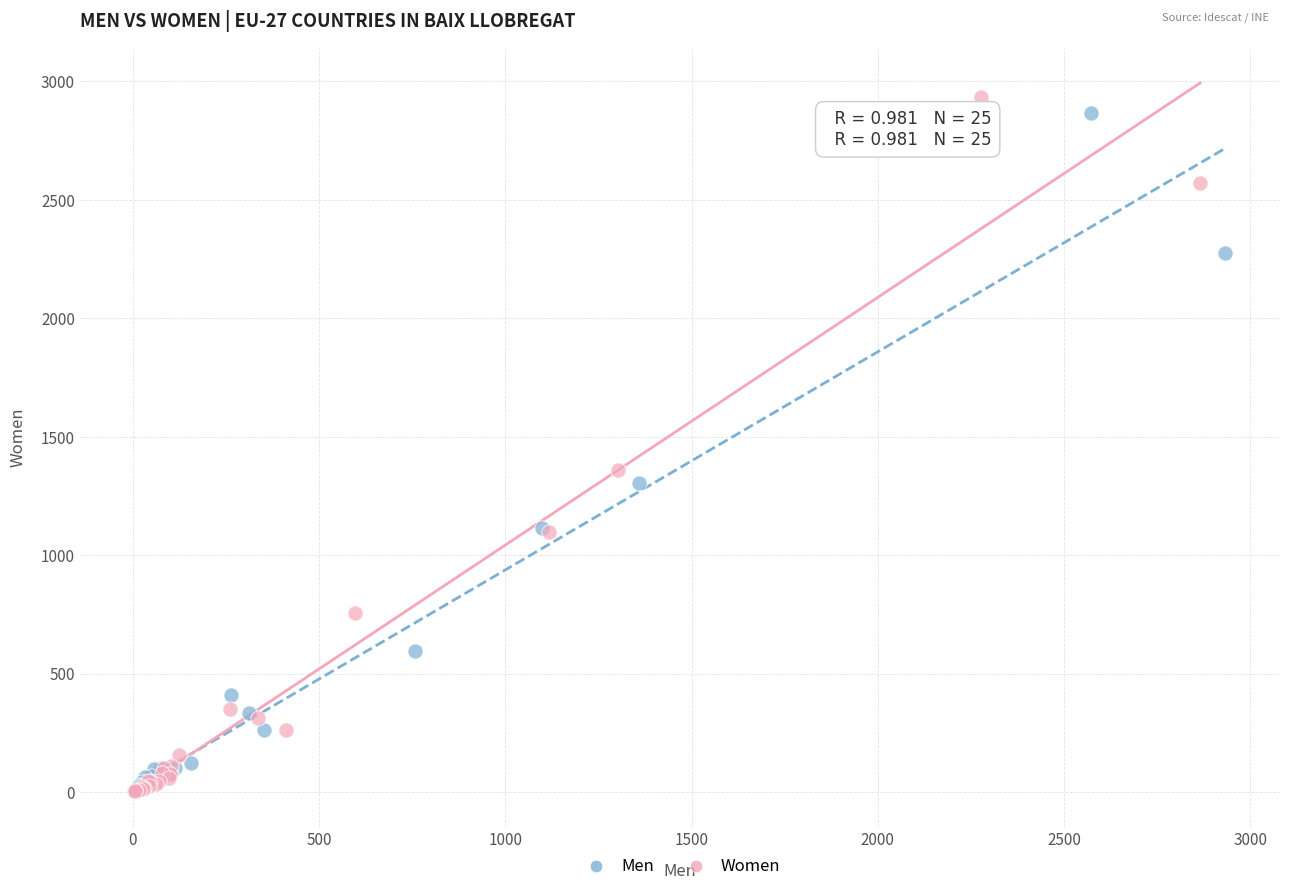

Which series has the widest spread of Y values?

Women